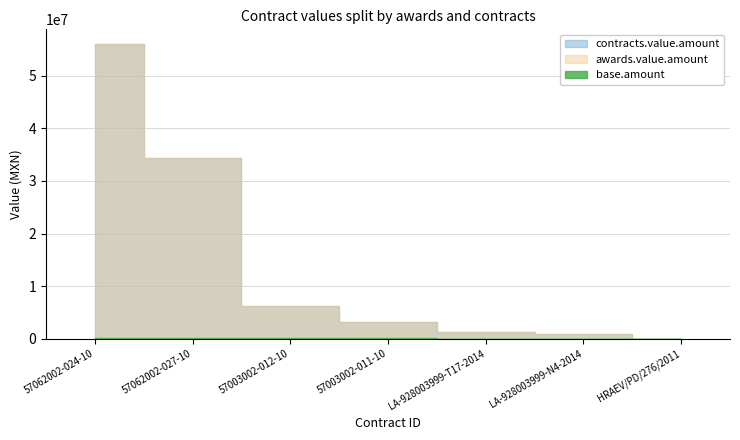

At which label does contracts.value.amount reach its peak?

57062002-024-10